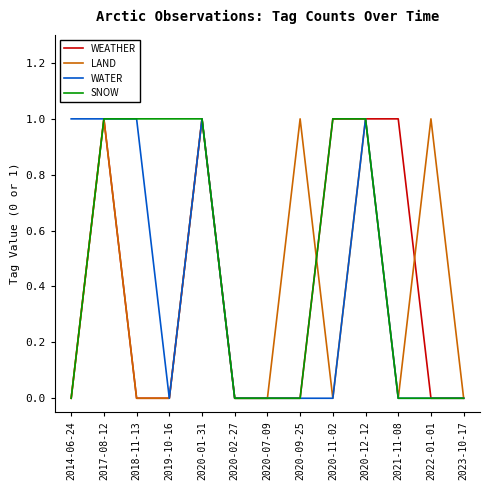

Is the value of WEATHER at 2020-11-02 greater than the value of WATER at 2019-10-16?

Yes